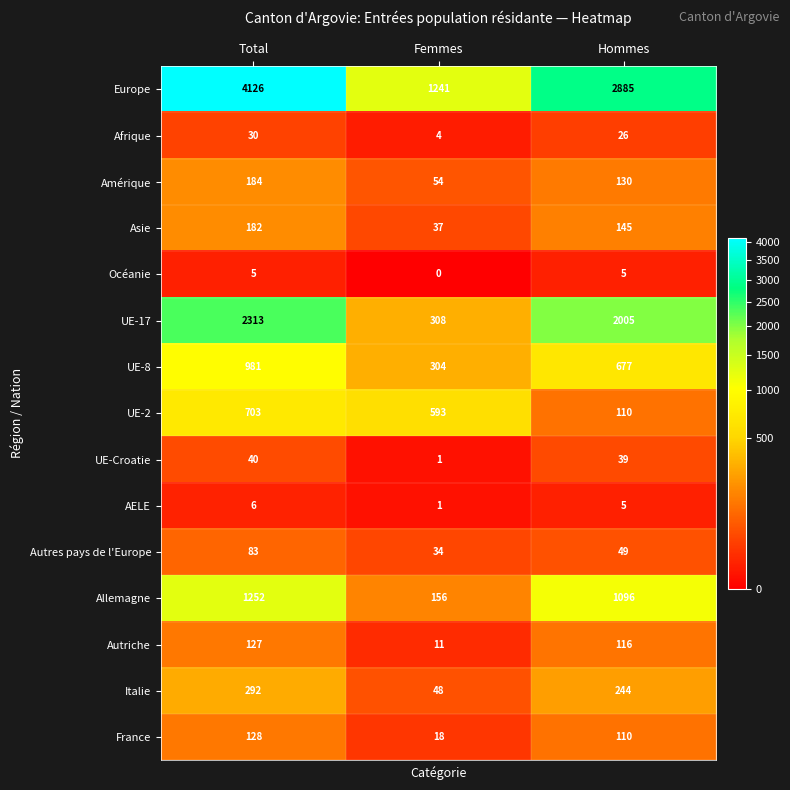

What is the sum of all Océanie values?

10